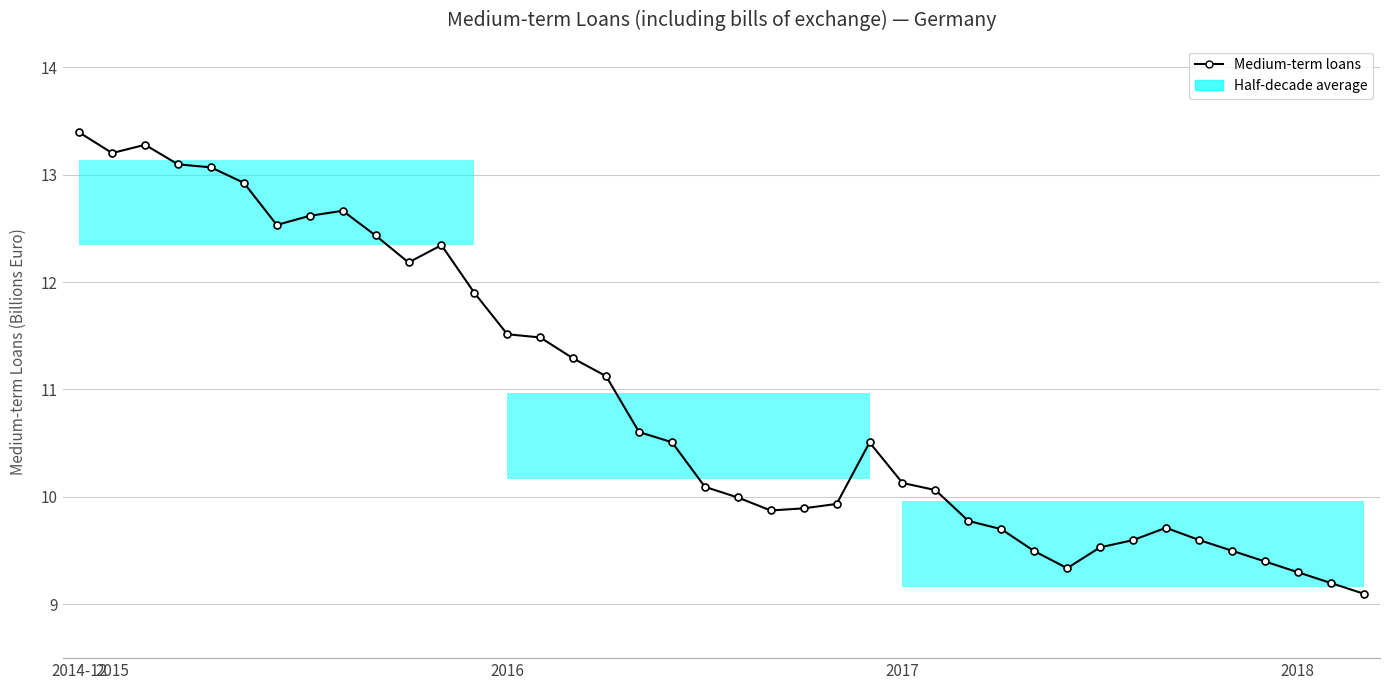

What is the change in value from 17 to 18?

-0.1